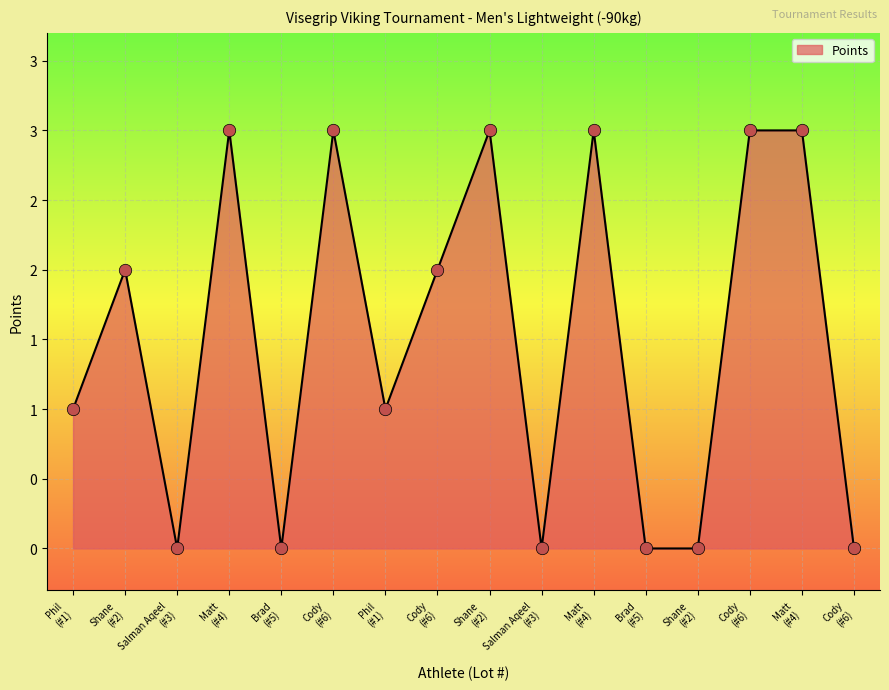

Does the chart have visible grid lines?

Yes